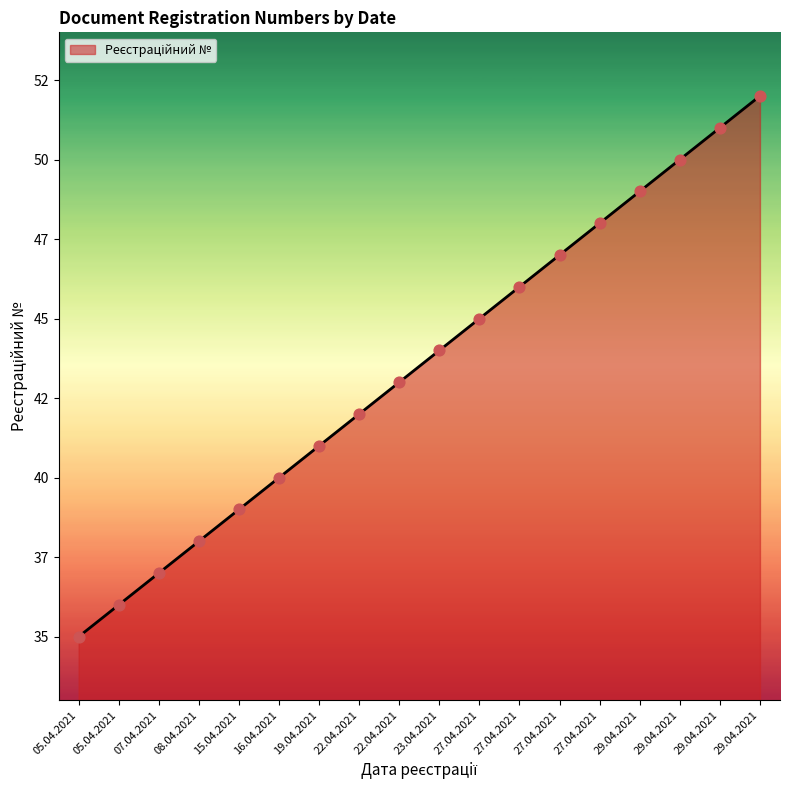

Between 23.04.2021 and 22.04.2021, which is larger?

23.04.2021